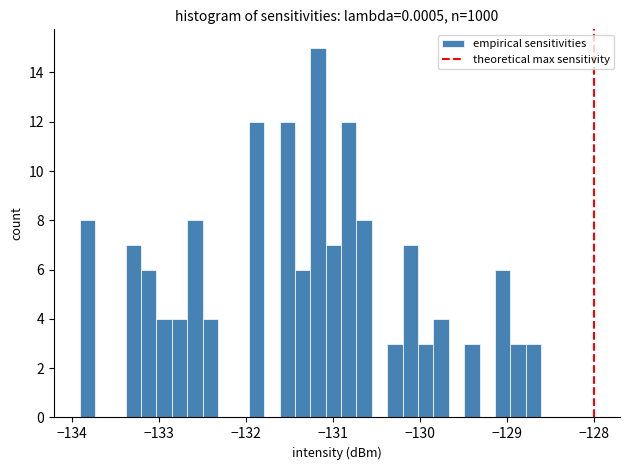

Read against the x-axis, roughly where is the centre of the tallest bar?

-131.2